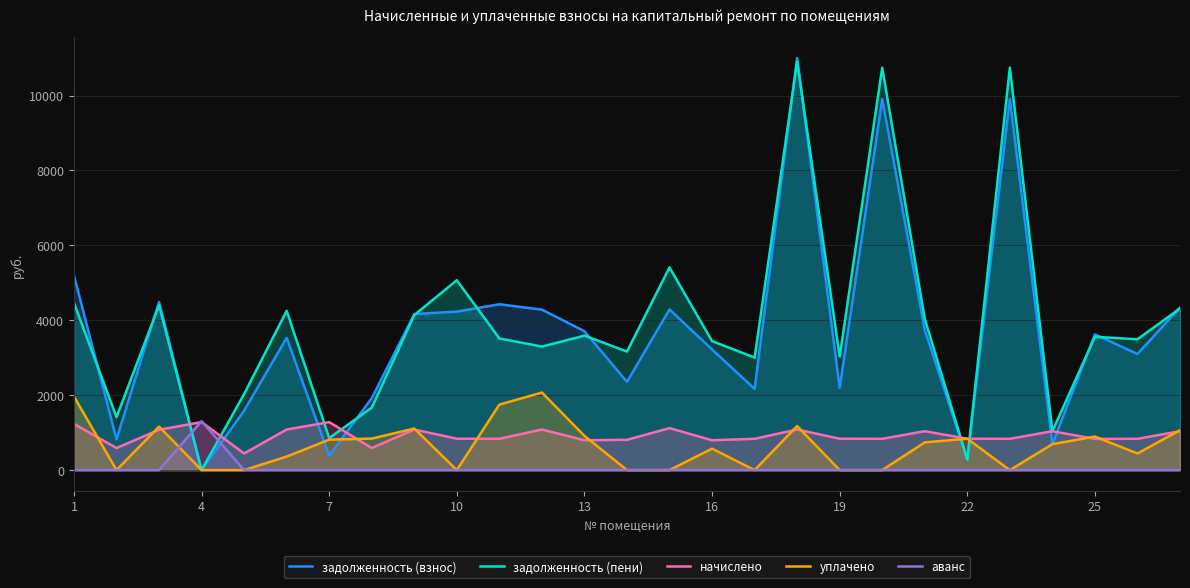

What is the spread (max minus min) of values at 25?

3621.9